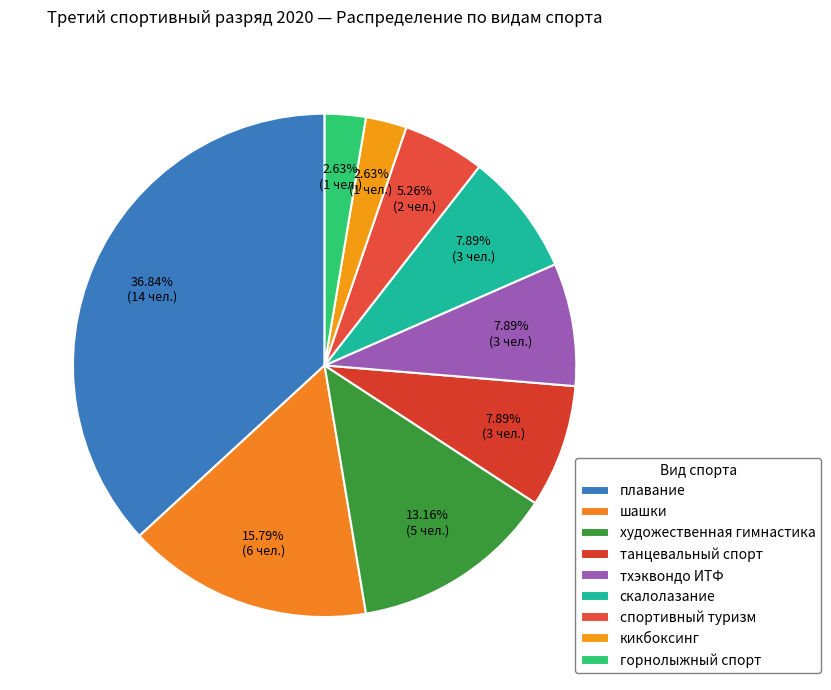

Which has a higher value, художественная гимнастика or тхэквондо ИТФ?

художественная гимнастика